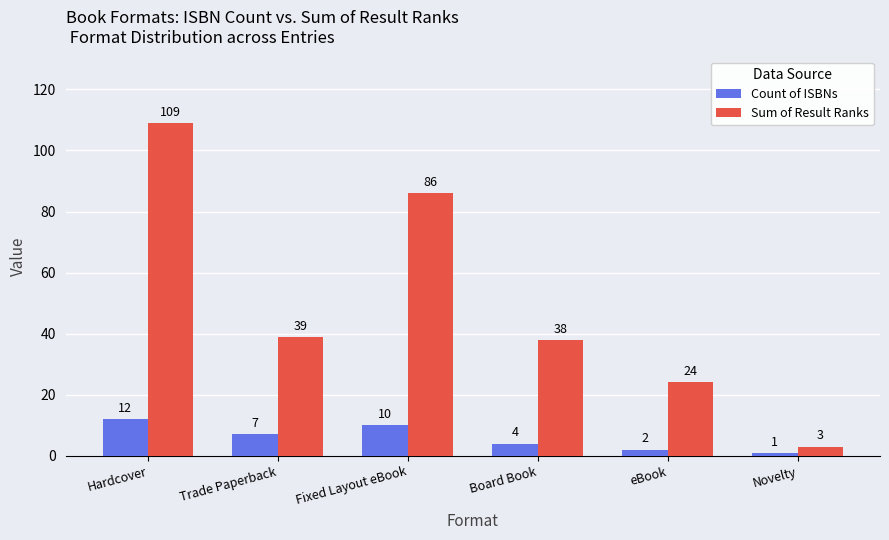

What is the spread (max minus min) of values at Fixed Layout eBook?

76